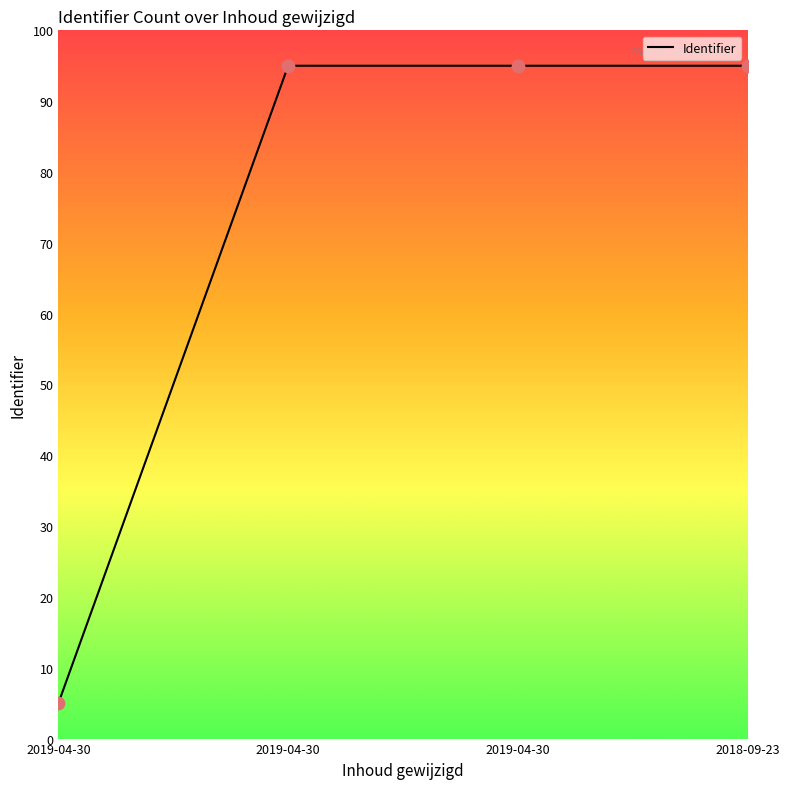

What is the ratio of the value at 2018-09-23 to the value at 2019-04-30?

1.0